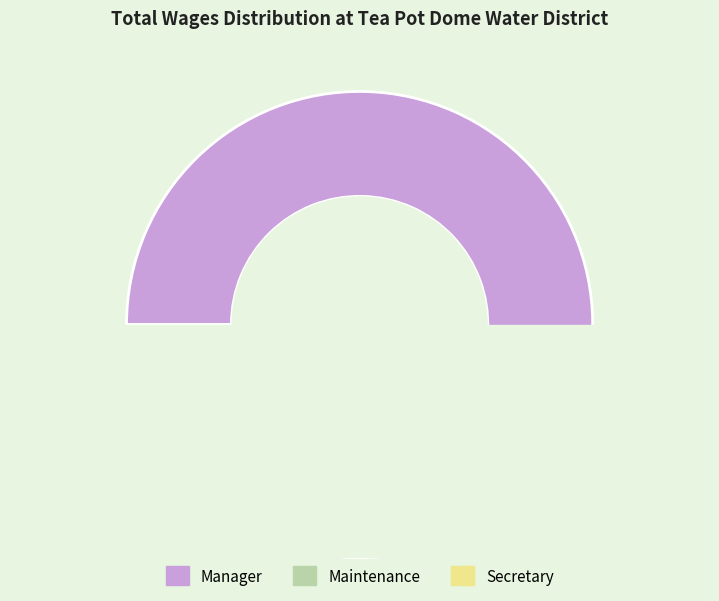

To the nearest percent, what percentage of the pie is Maintenance?

33%